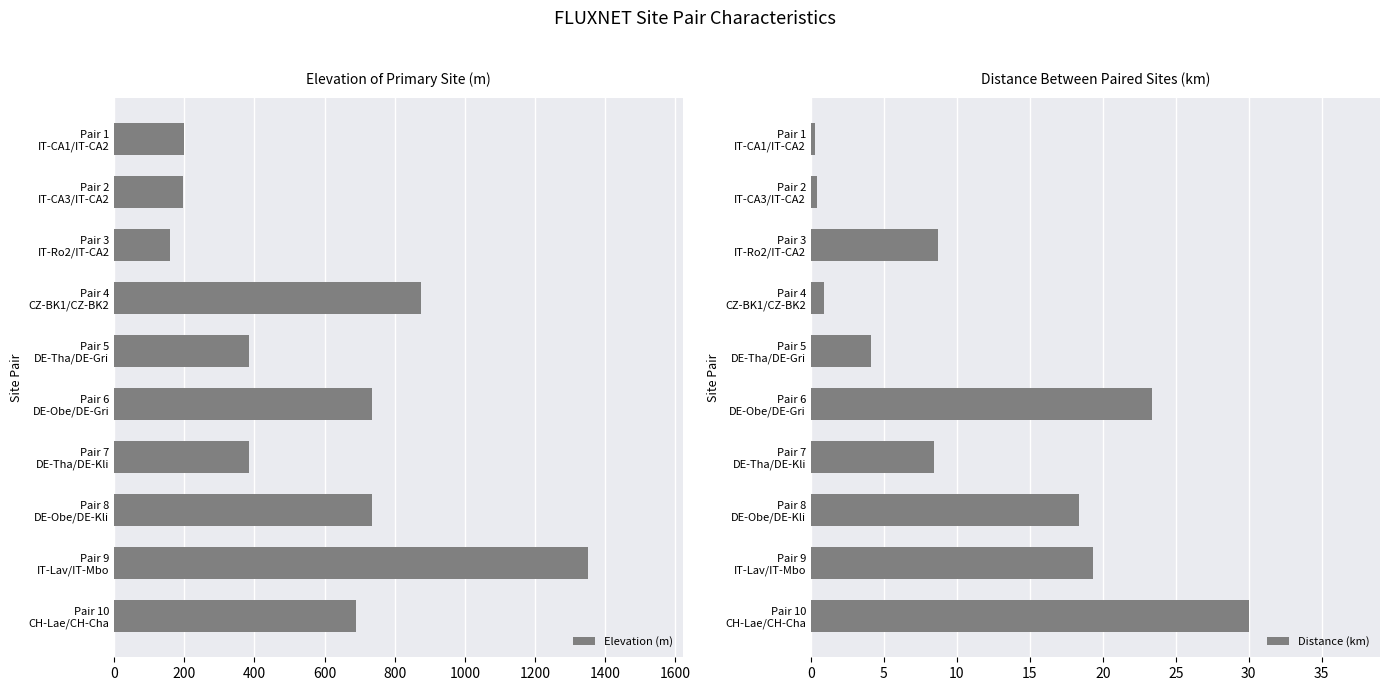

What is the average value of the Elevation (m) series?

571